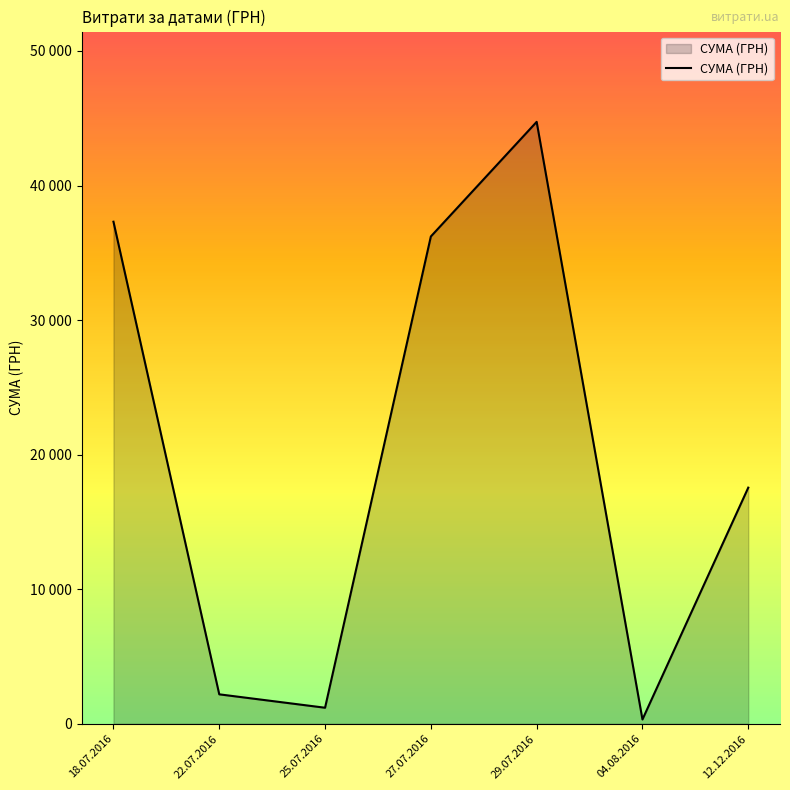

Is it true that the value at 22.07.2016 is 1141.0?

False